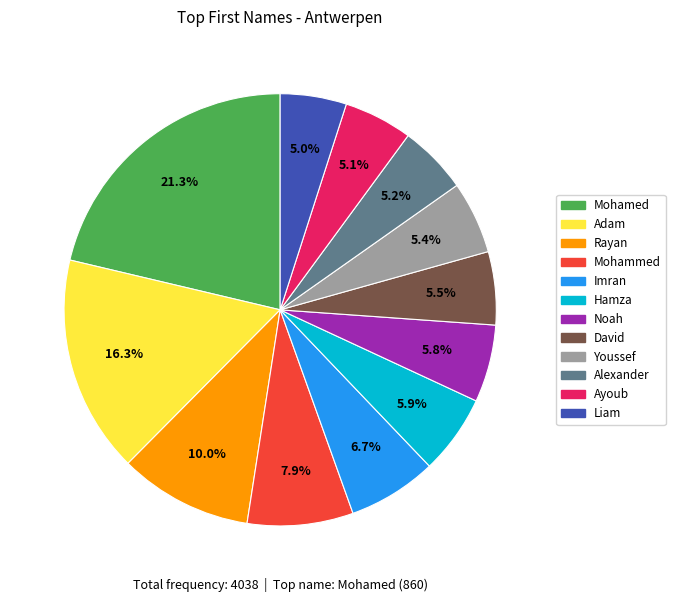

To the nearest percent, what is the difference between the Imran and David slice percentages?

1%